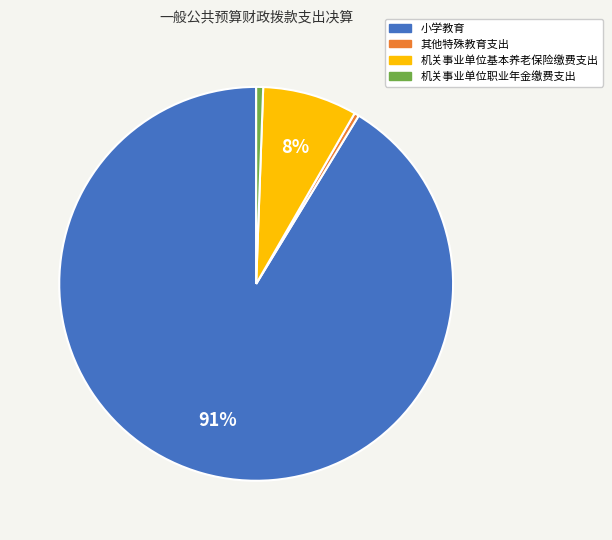

How many segments does this pie chart have?

4